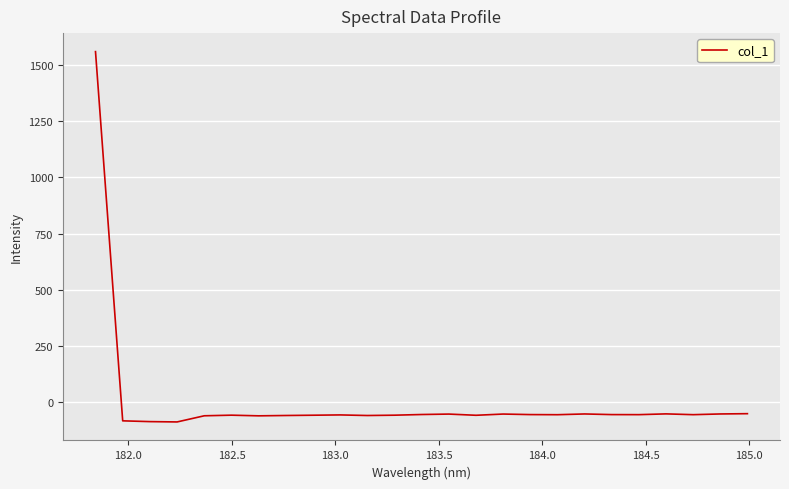

What is the greatest value displayed?

1560.5